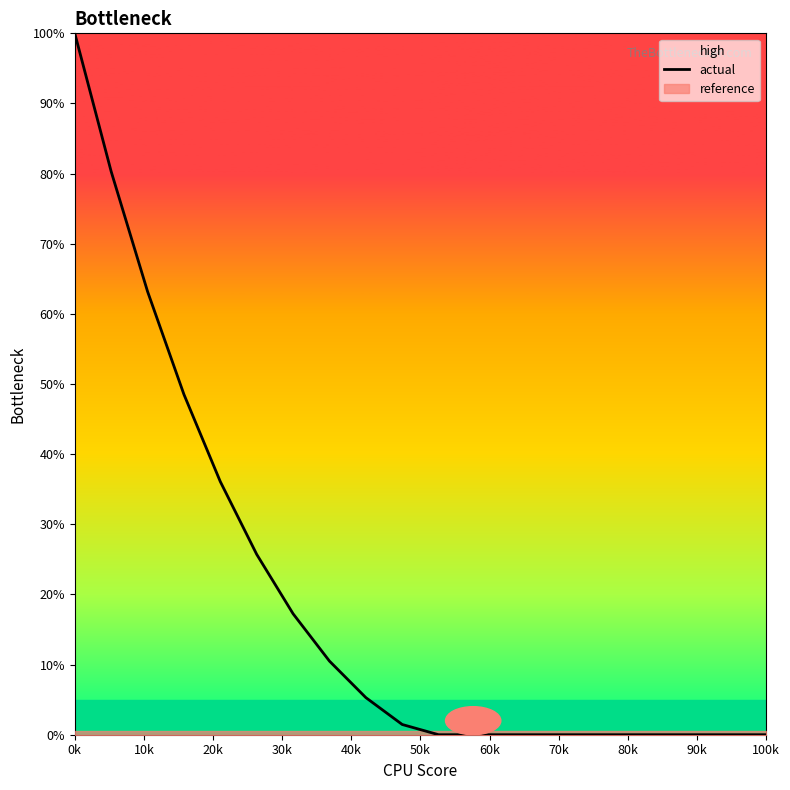

Reading left to right, list all the values displayed in this chart.

100.0	80.3	63.2	48.5	36.1	25.7	17.2	10.5	5.3	1.5	0.0	0.0	0.0	0.0	0.0	0.0	0.0	0.0	0.0	0.0